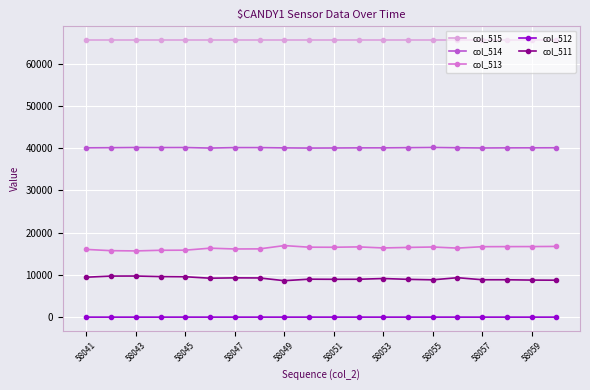

What is the maximum value shown in the chart?

65535